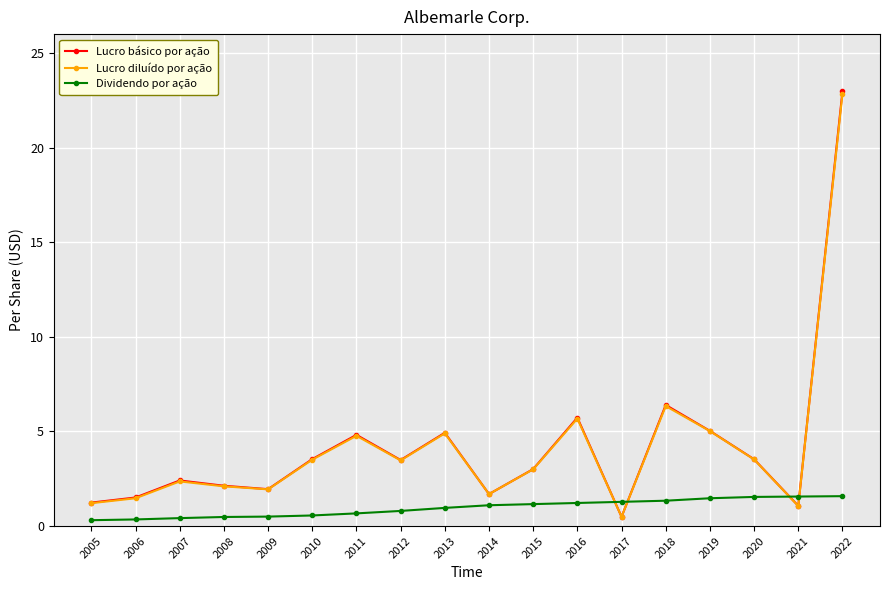

What is the value of the Lucro diluído por ação point at the 10th from the left?

1.7